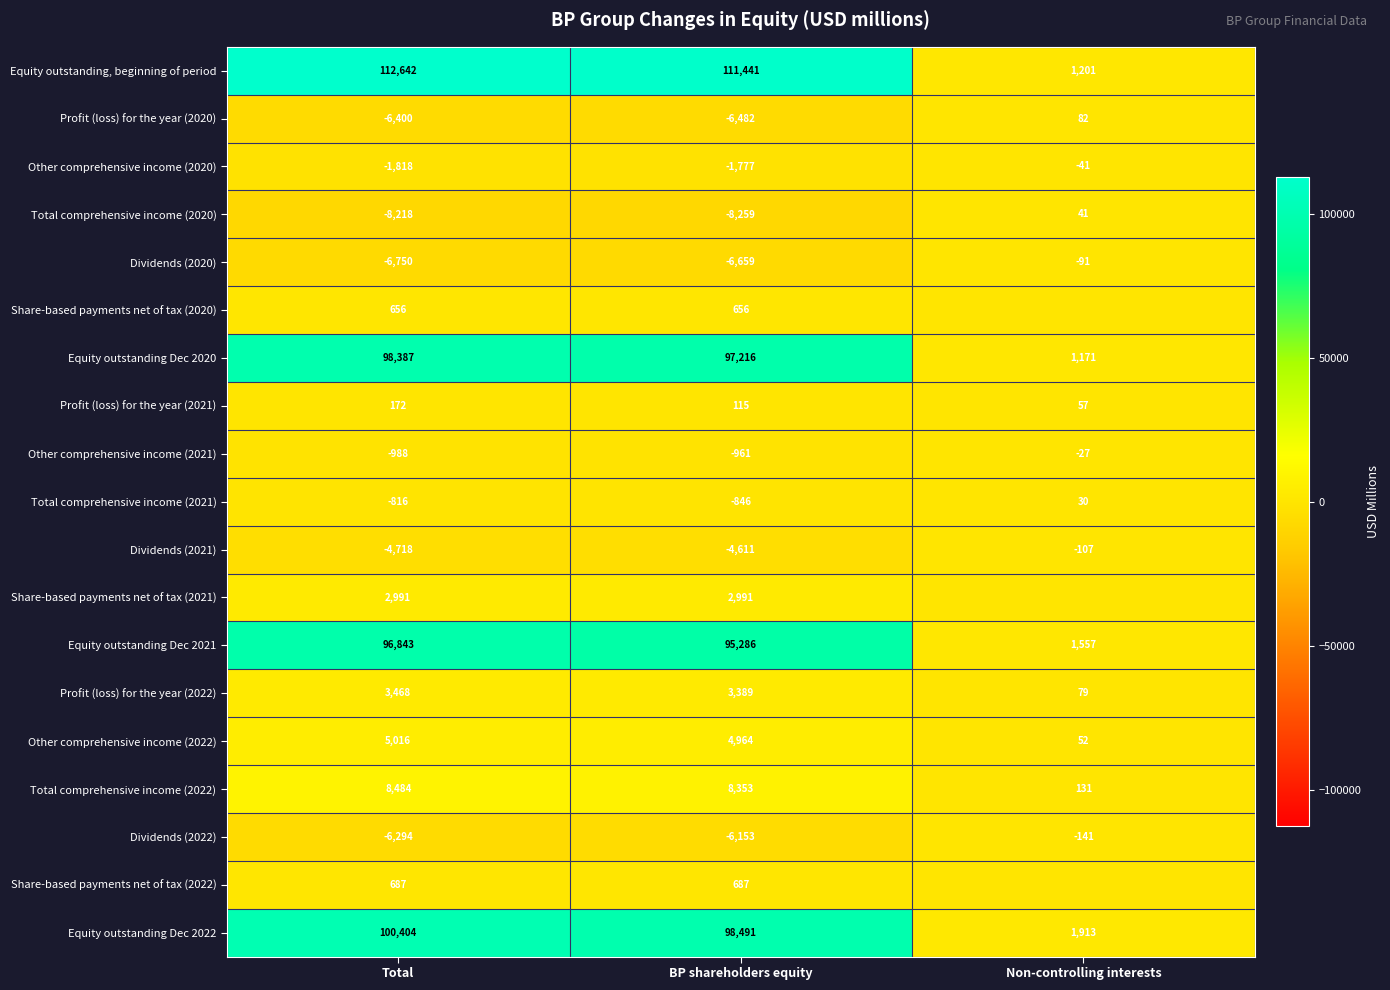

The Share-based payments net of tax (2021) series shows 4626 at Total. True or false?

False